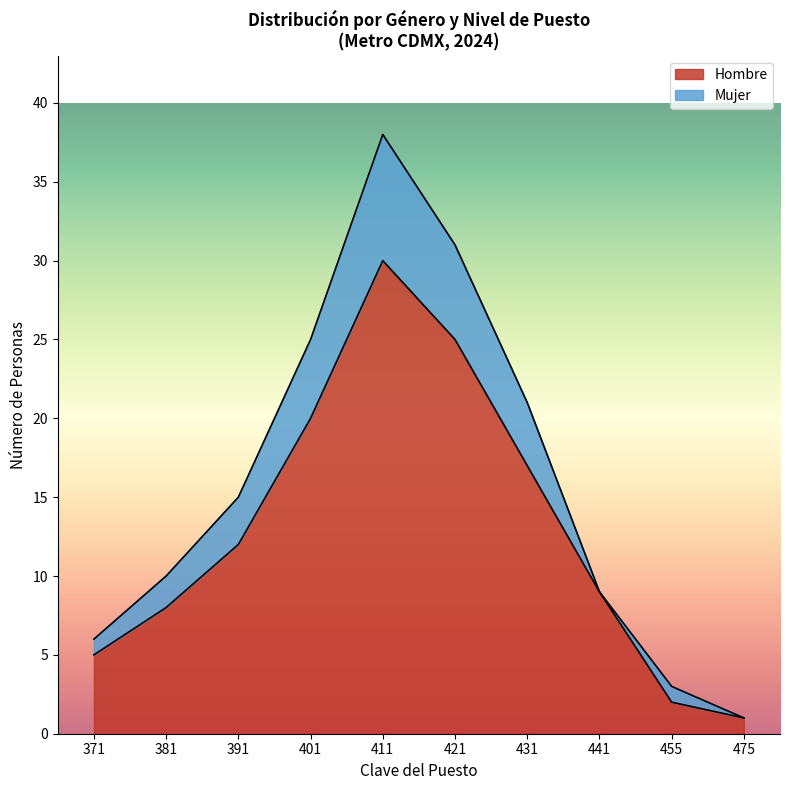

Rank the series at 441 from lowest to highest value.

Mujer, Hombre